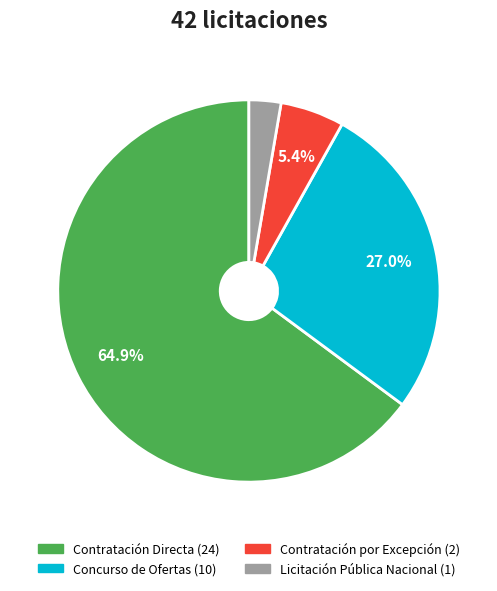

To the nearest percent, what portion does Contratación por Excepción represent?

5%